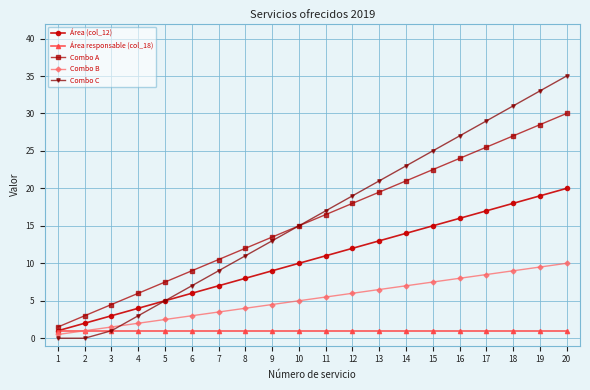

Which series has the largest total across all categories?

Combo C